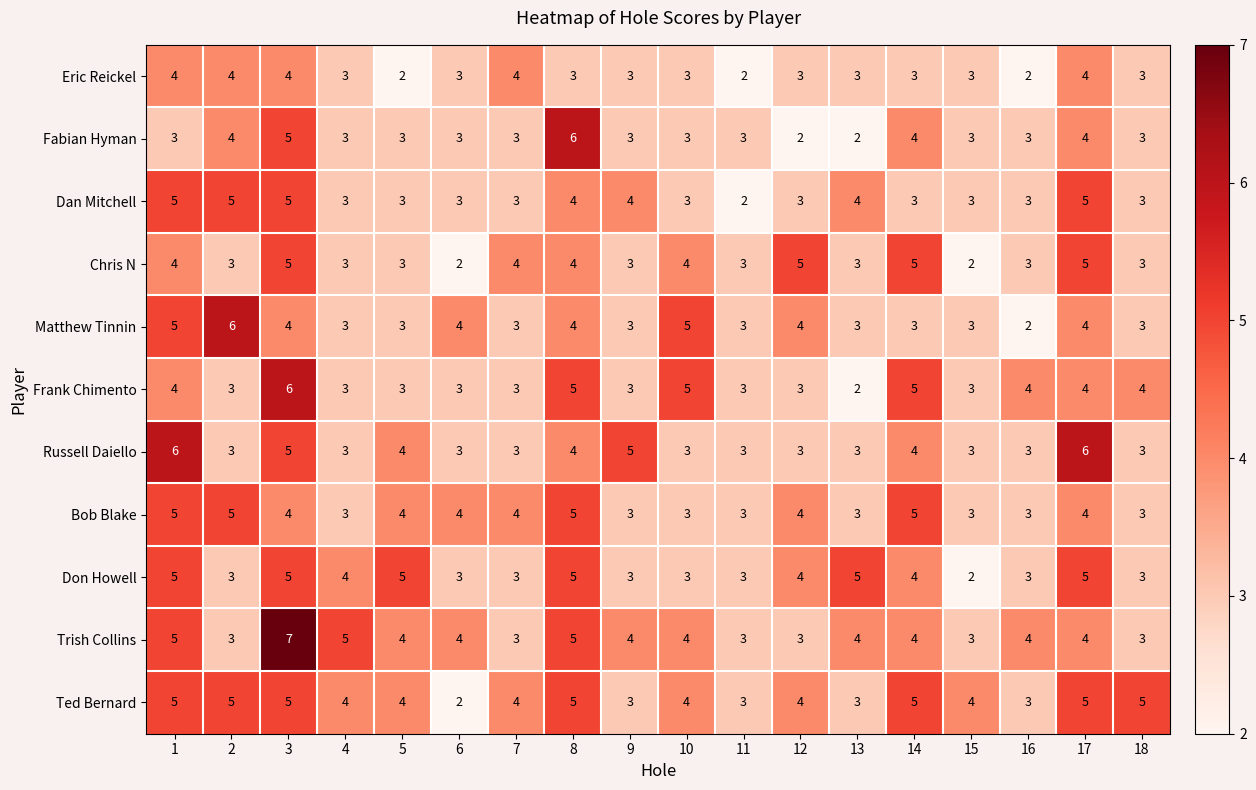

What is the difference between the highest and lowest values at 12?

3